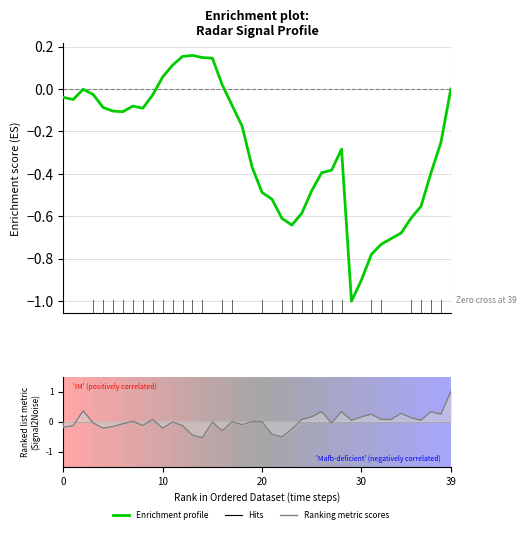

True or false: Enrichment profile has more than 0 interior local peaks.

True